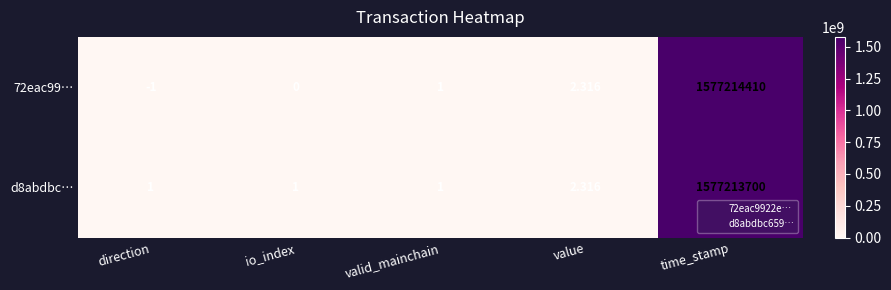

Where is d8abdbc… nearest to the value 788606850?

value